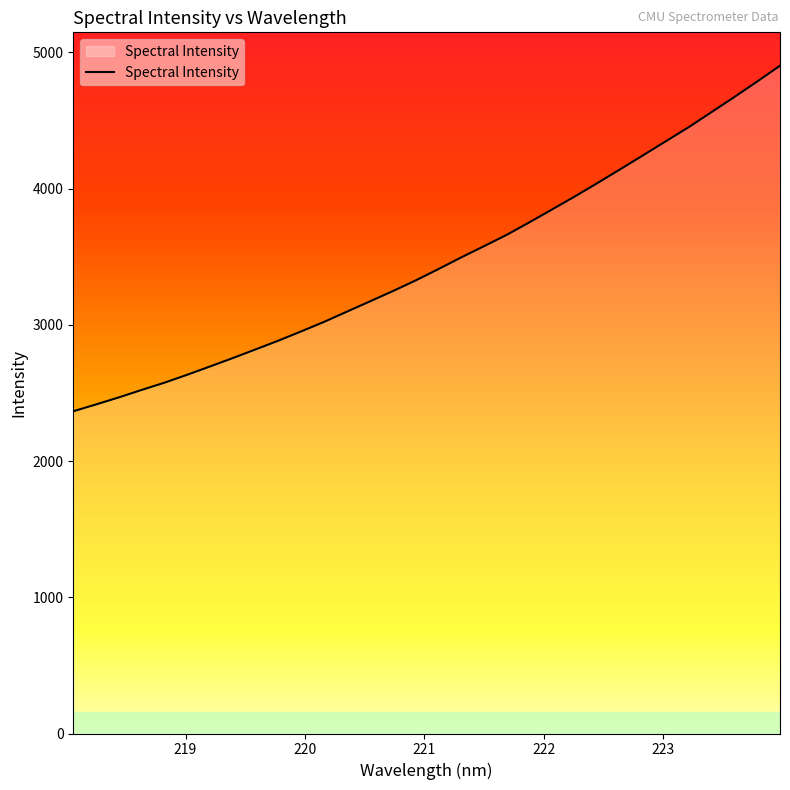

True or false: the data has more than 1 interior local peaks.

False